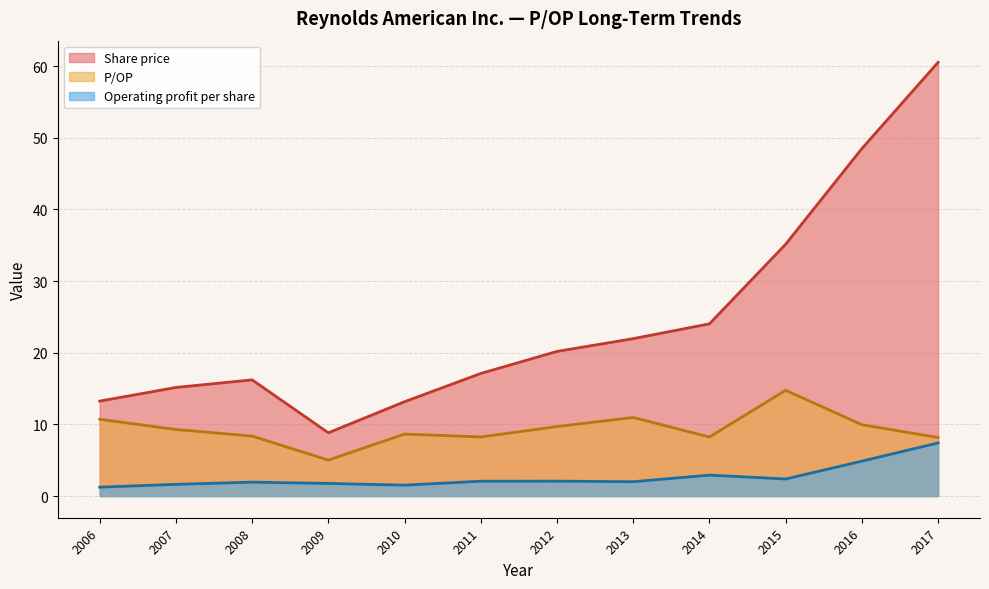

Between 2014 and 2009, which series saw the biggest shift?

Share price